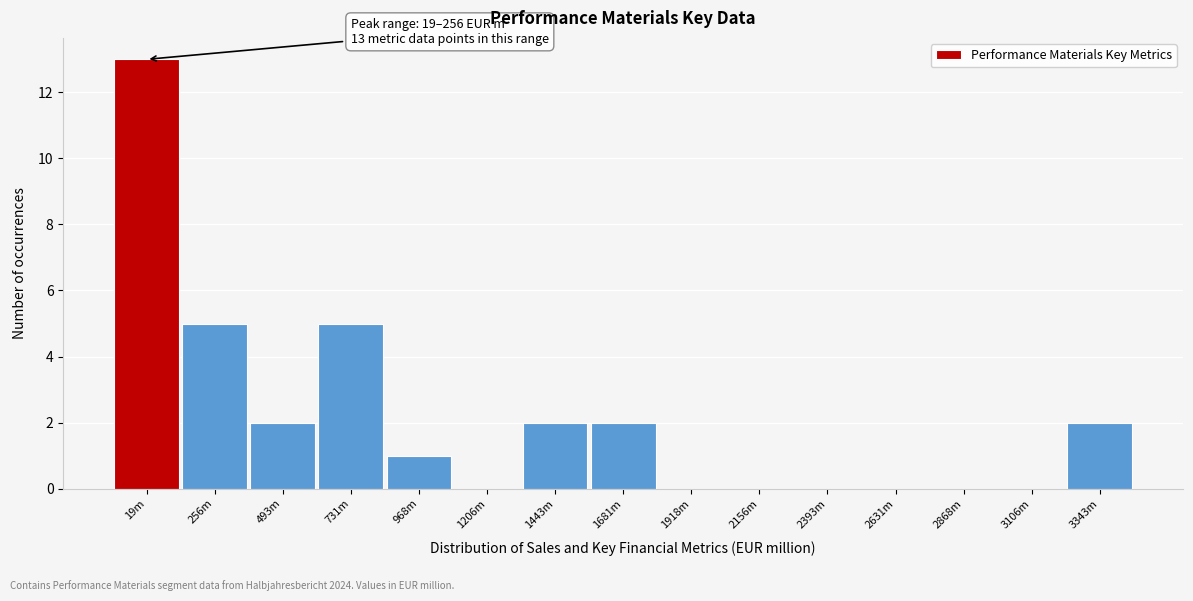

Reading left to right, what are all the values shown in this chart?

19m=13	256m=5	493m=2	731m=5	968m=1	1206m=0	1443m=2	1681m=2	1918m=0	2156m=0	2393m=0	2631m=0	2868m=0	3106m=0	3343m=2